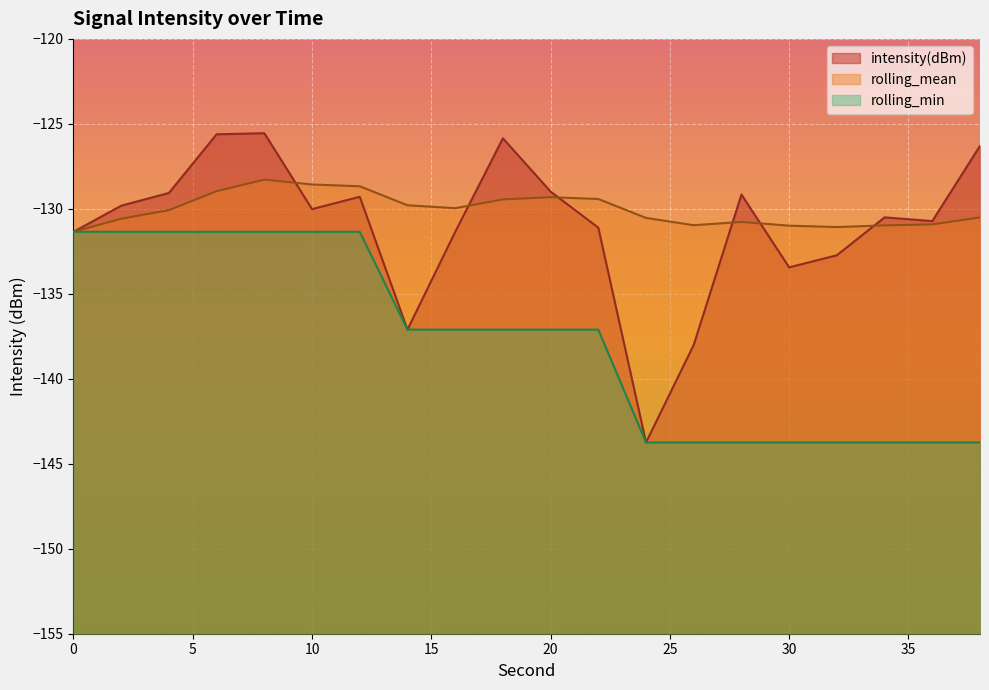

After their last crossing, which series has the higher values: rolling_mean or intensity(dBm)?

intensity(dBm)